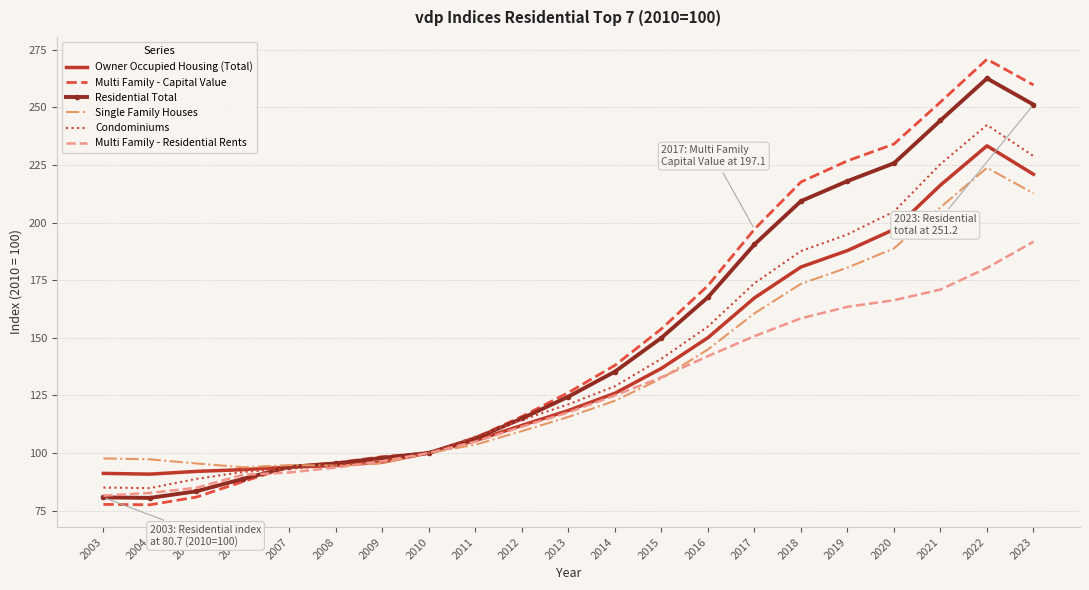

Which series ends up on top after the final intersection of Multi Family - Residential Rents and Multi Family - Capital Value?

Multi Family - Capital Value